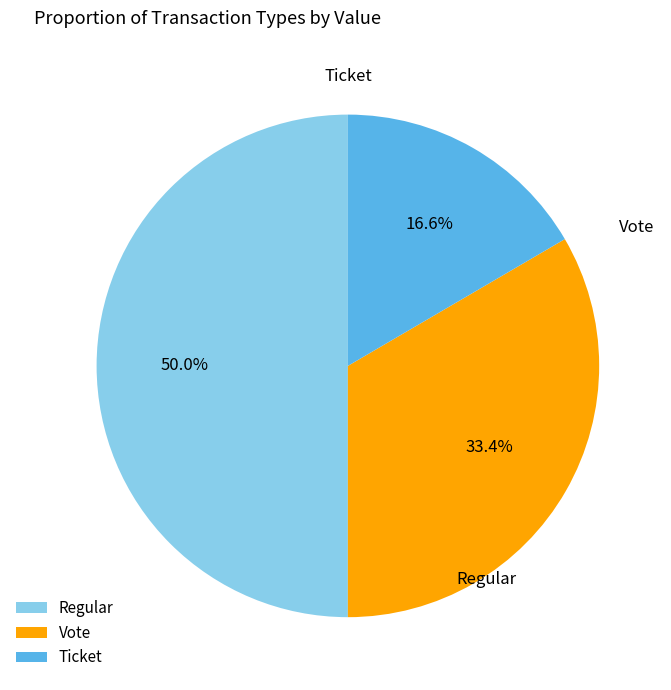

Which has a higher value, Ticket or Vote?

Vote